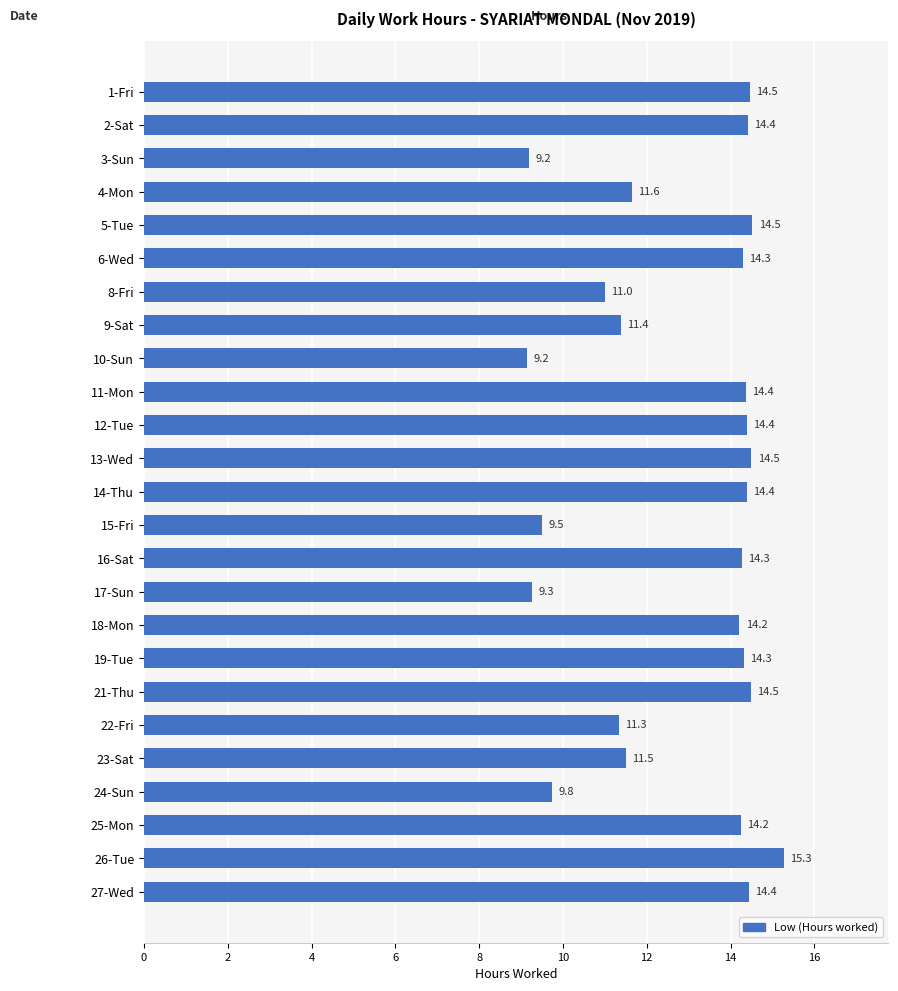

The chart shows a value of 14.0 at 15-Fri. True or false?

False